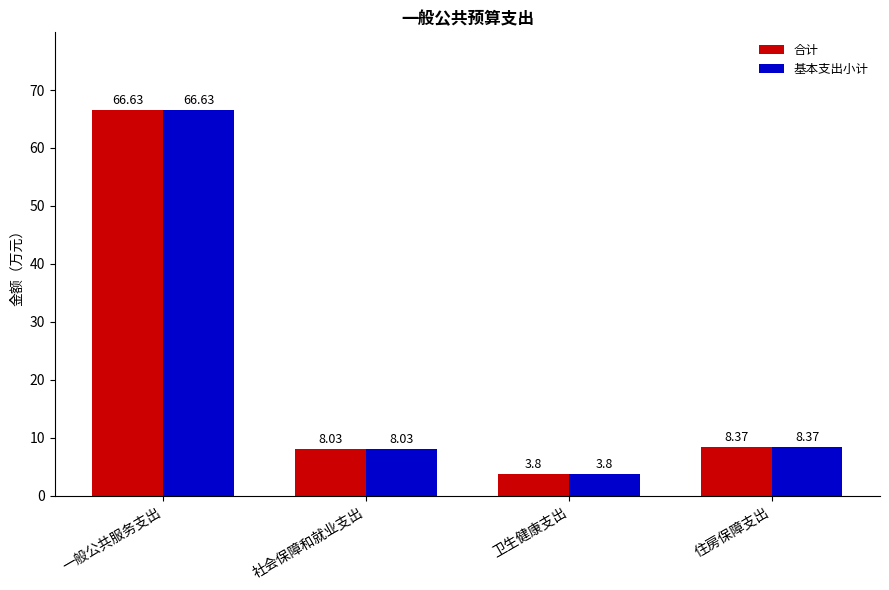

Is it true that 基本支出小计 equals 0.8 at 卫生健康支出?

False